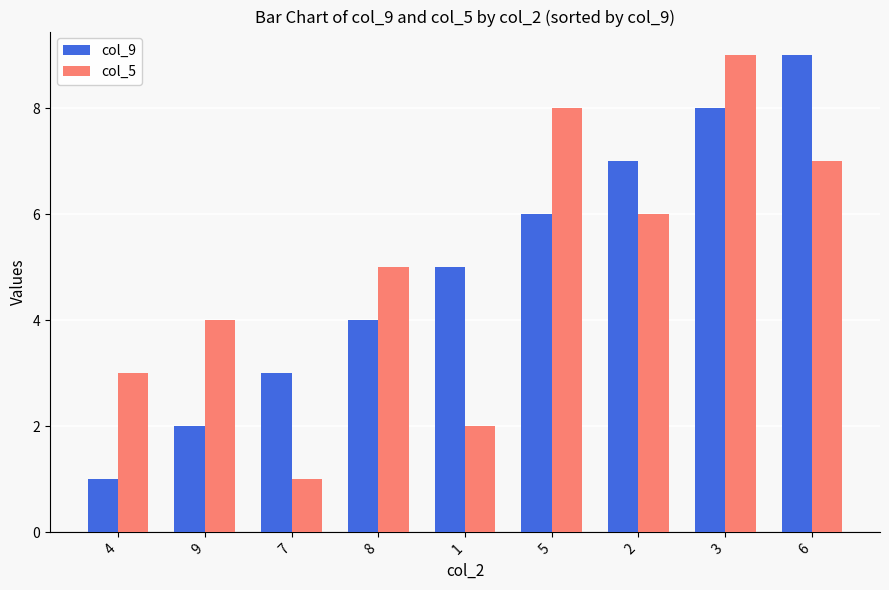

At which category is the sum across all series the highest?

3